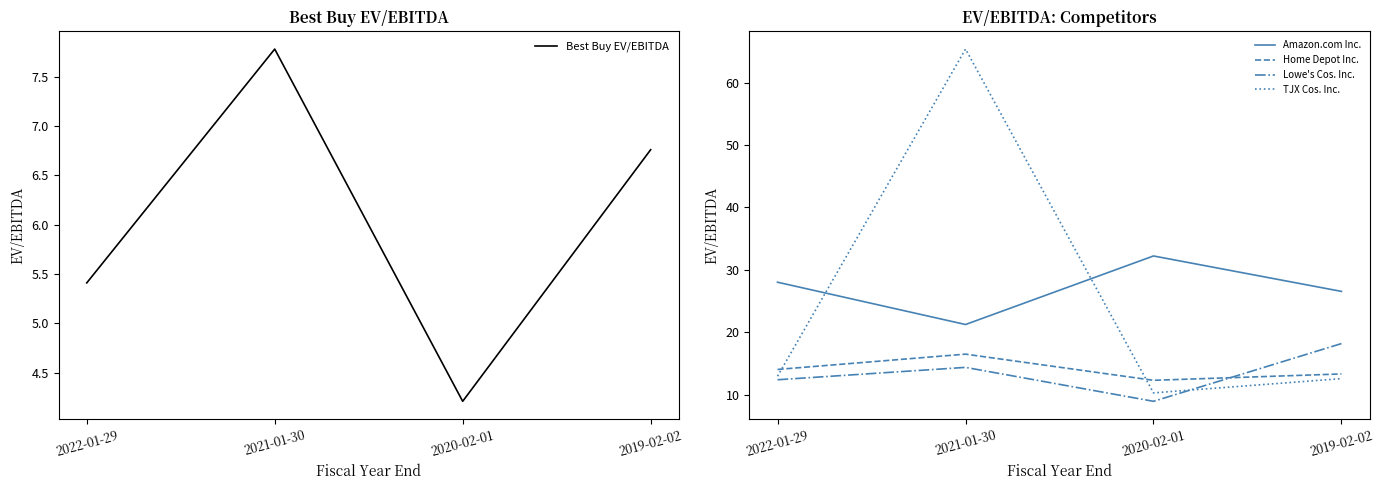

Does the chart display data point markers on the line(s)?

No